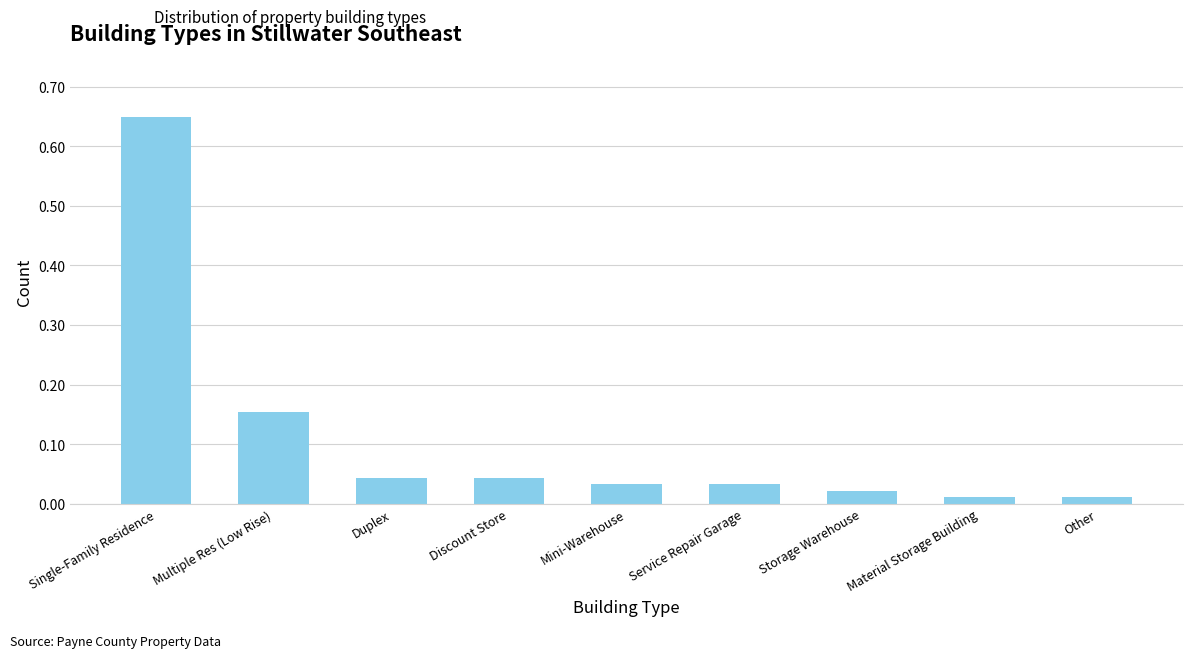

What is the label of the 7th bar from the right?

Duplex